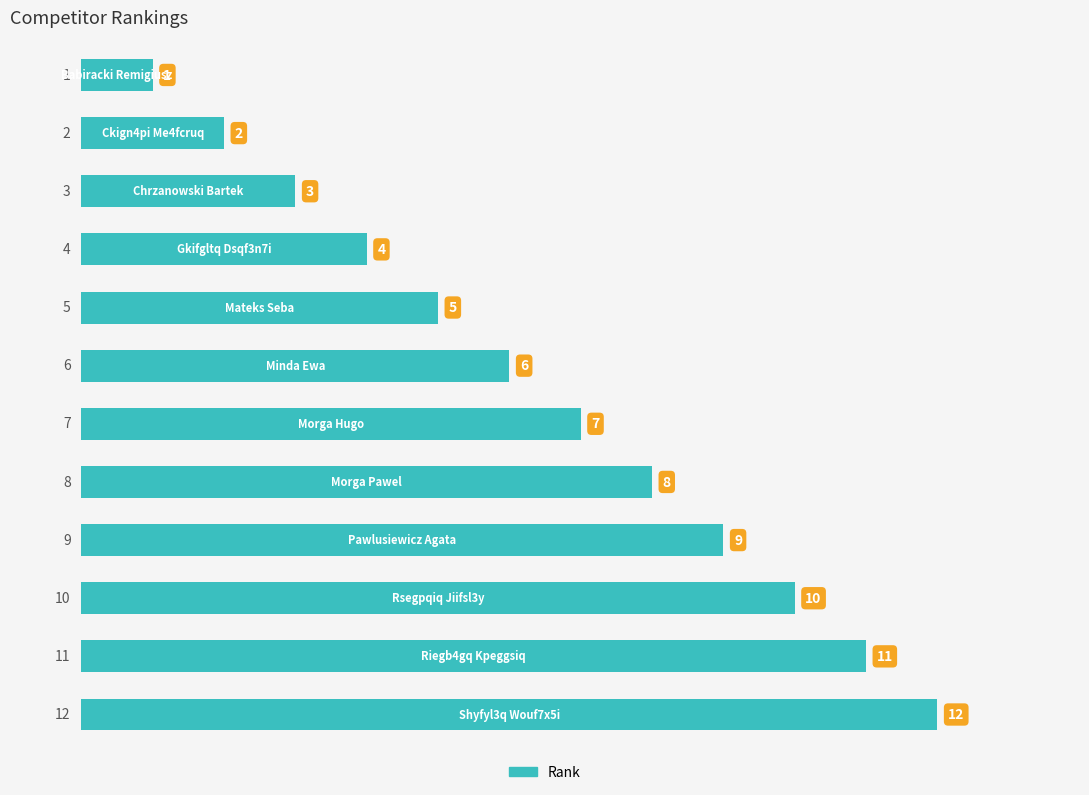

What is the difference between the maximum and minimum values?

11